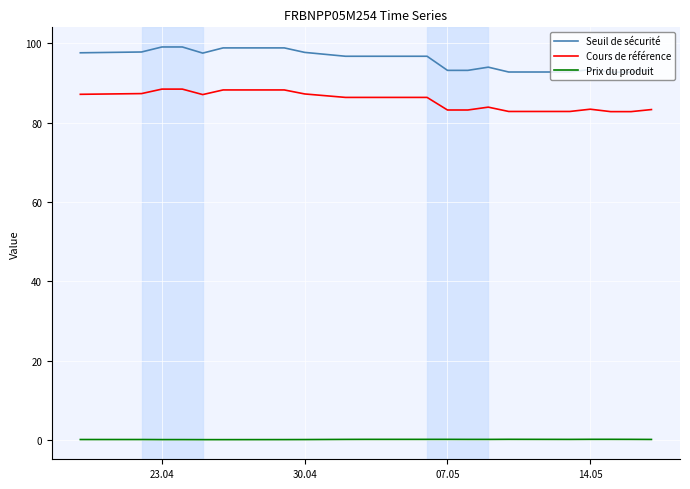

True or false: Seuil de sécurité and Cours de référence intersect in this chart.

False